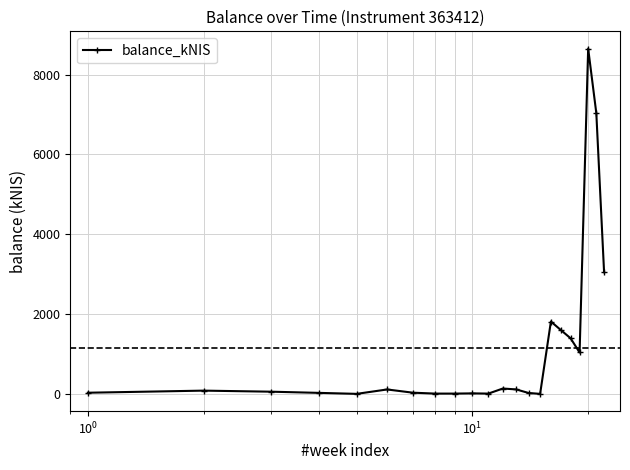

What is the difference between the maximum and minimum values?

8653.5